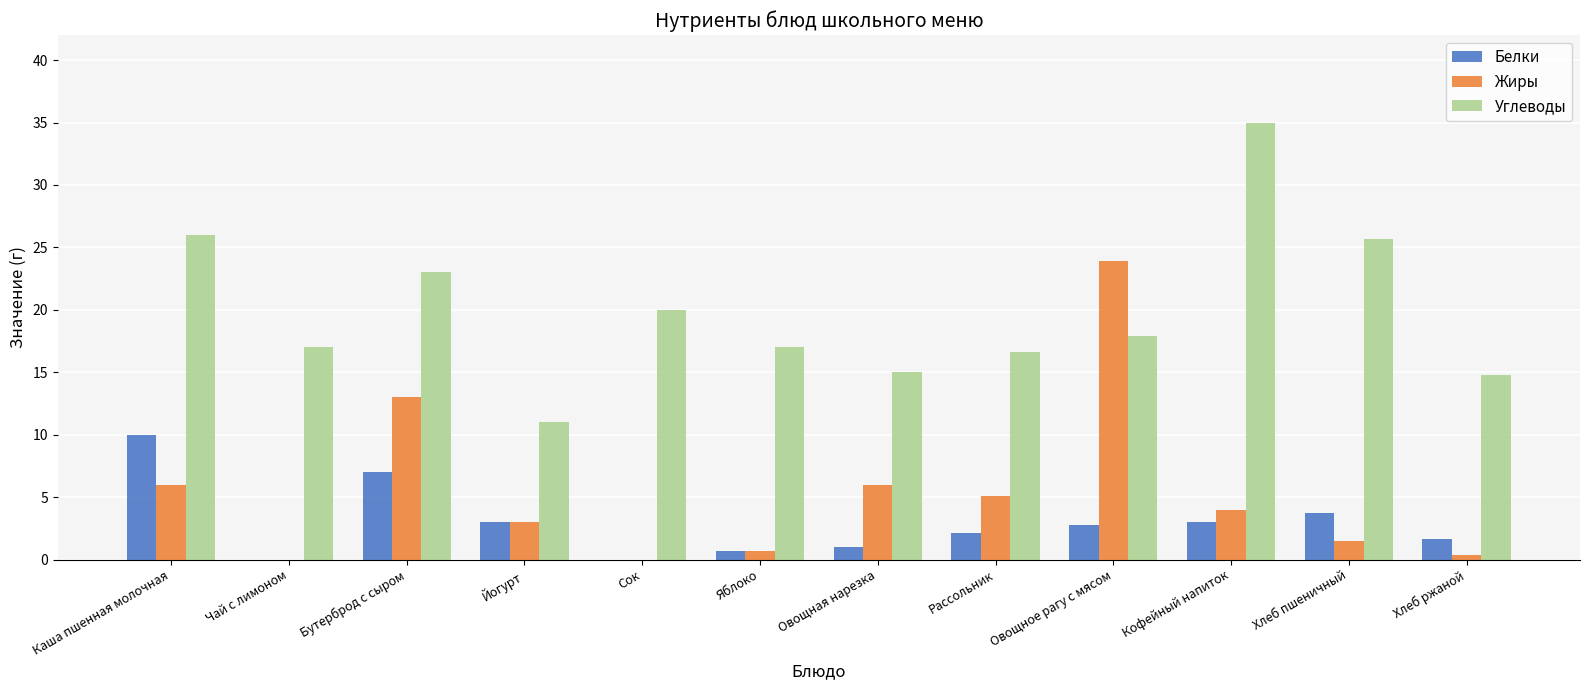

The value of Белки at Рассольник is 2.1. True or false?

True